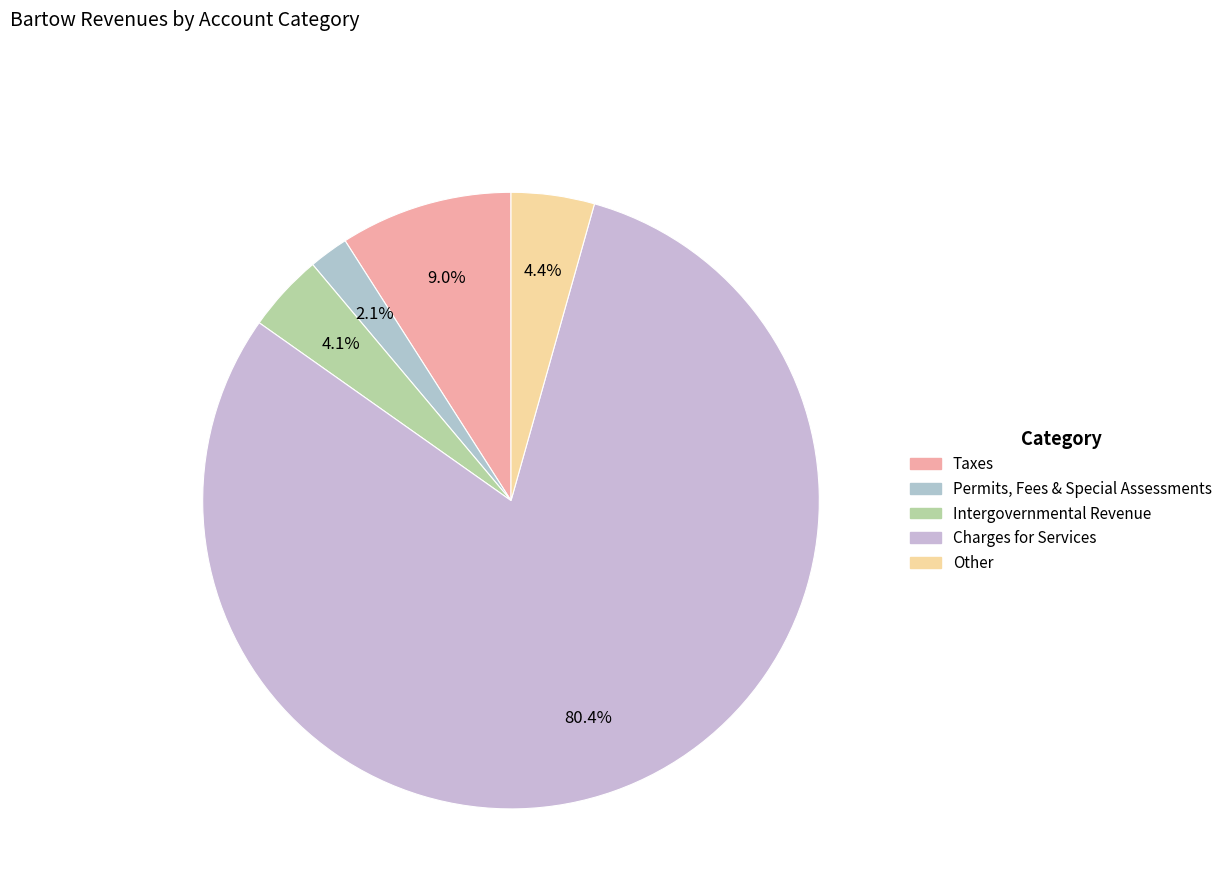

Which category has the smallest portion of the pie?

Permits, Fees & Special Assessments